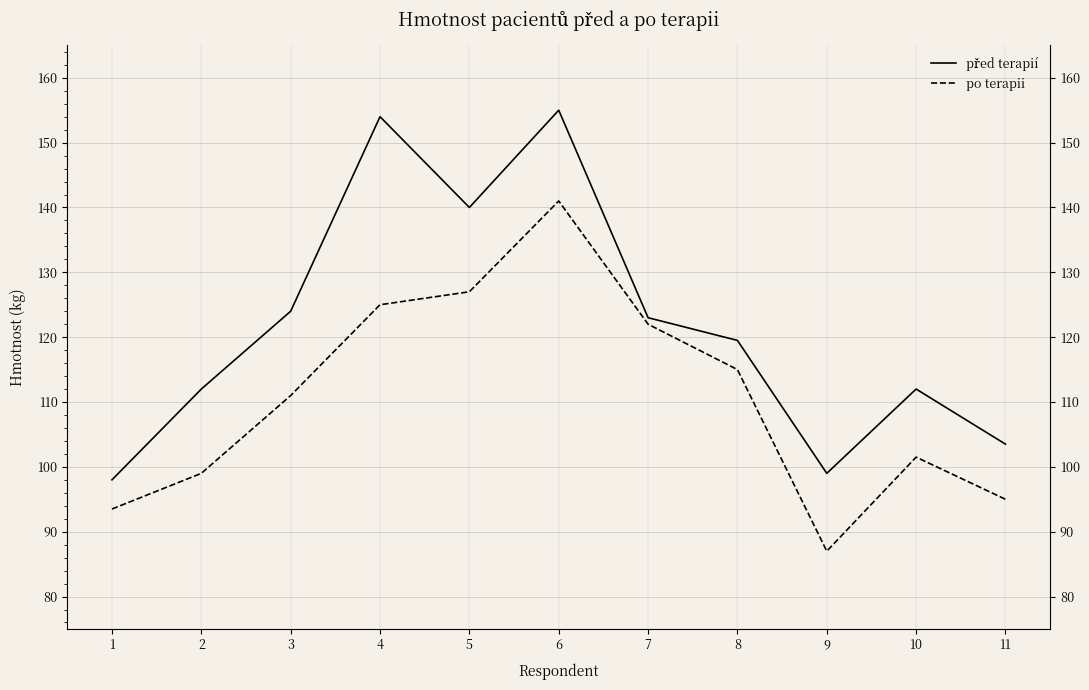

Where does the po terapii series first go above 111?

4